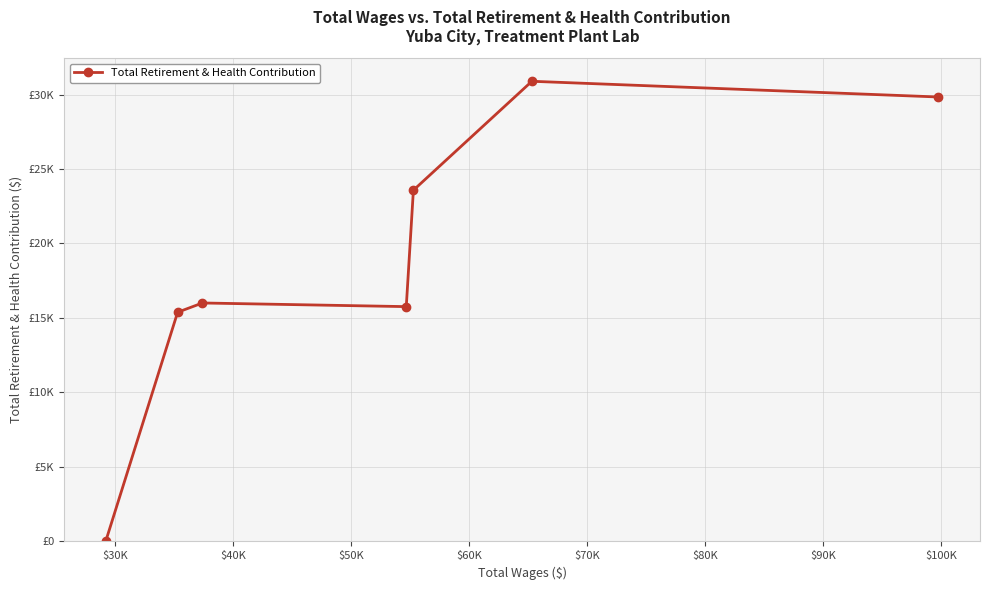

Does the chart have visible grid lines?

Yes